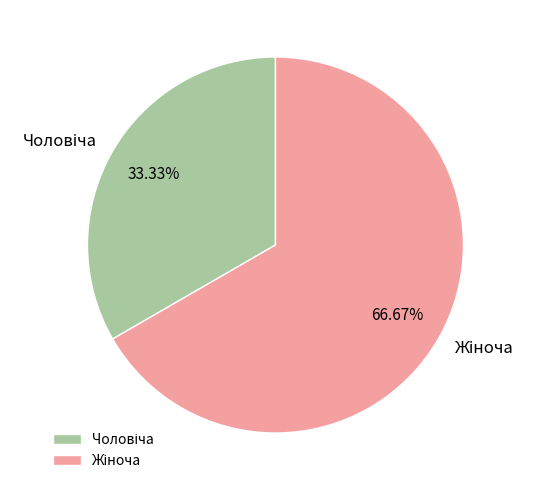

Does any single category account for the majority?

Yes